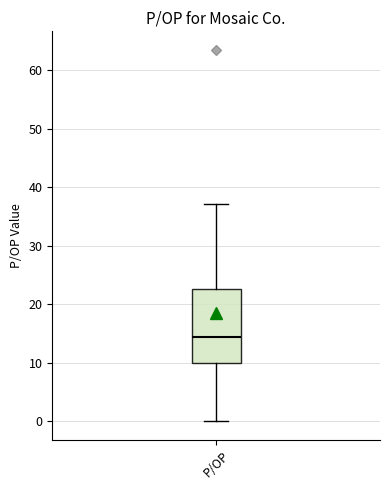

Read this box plot against the y-axis: the position of the median line, the range covered by the box, and the ends of both whiskers. The values are not printed on the chart, so give them approximately, as read against the axis.

median 15, box 10 to 23, whiskers 0 to 37